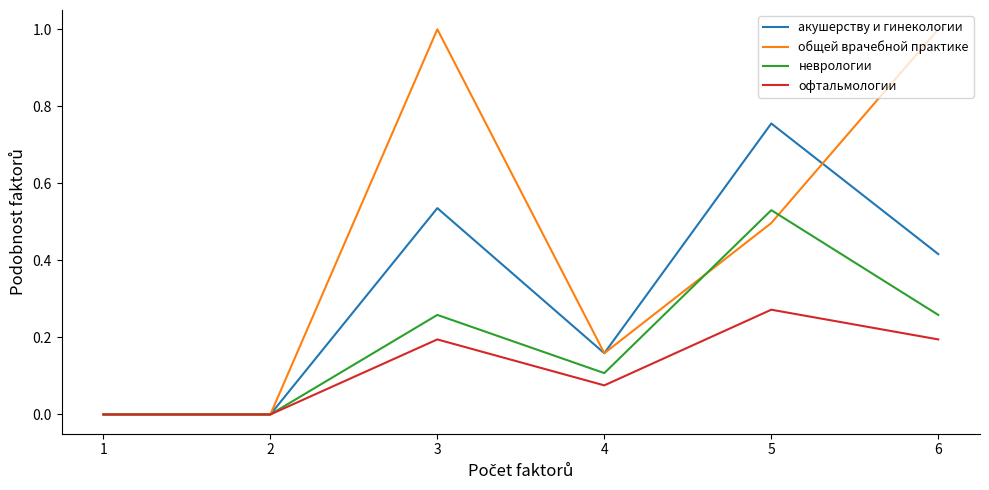

Rank the series at 6 from lowest to highest value.

офтальмологии, неврологии, акушерству и гинекологии, общей врачебной практике